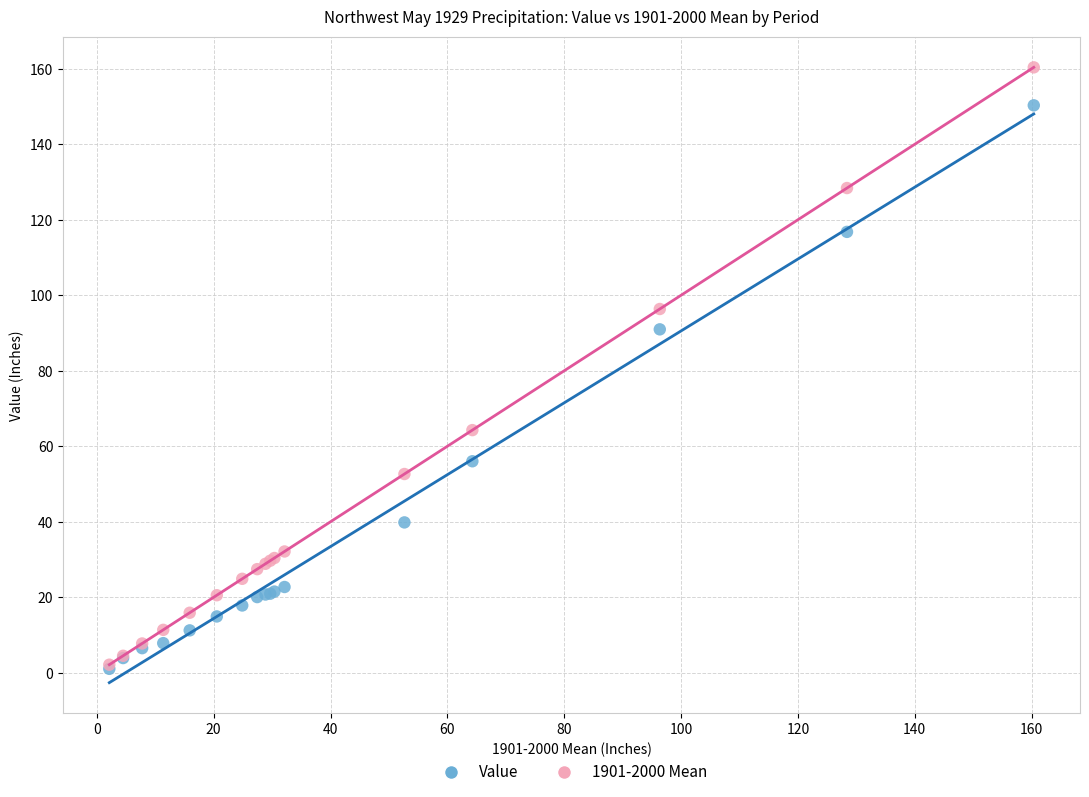

Which series has the widest spread of Y values?

1901-2000 Mean